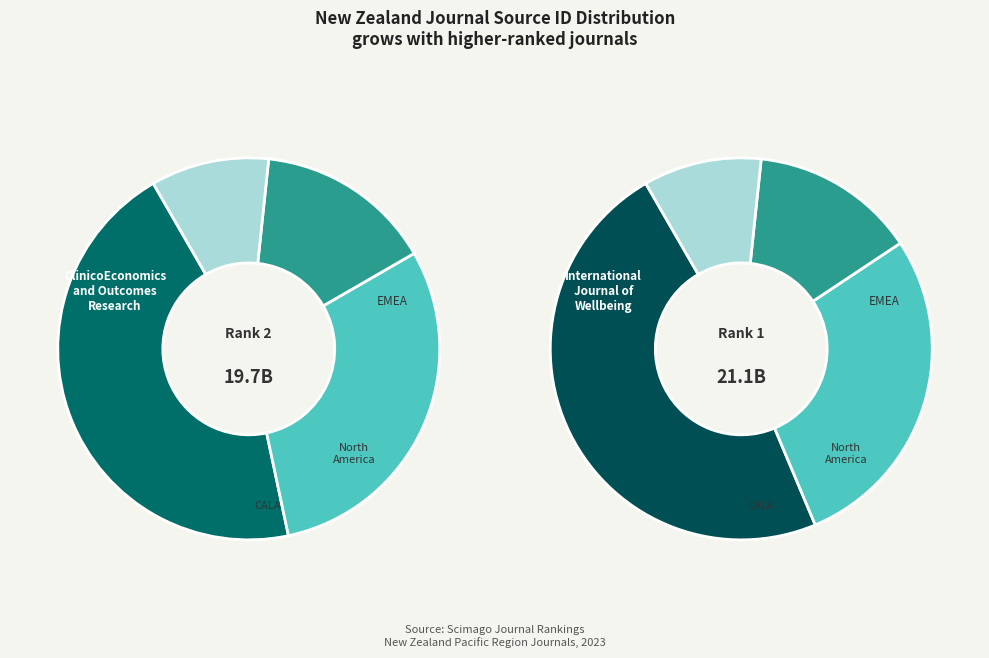

Combined, do ClinicoEconomics and Outcomes Research and International Journal of Wellbeing account for over 50%?

Yes